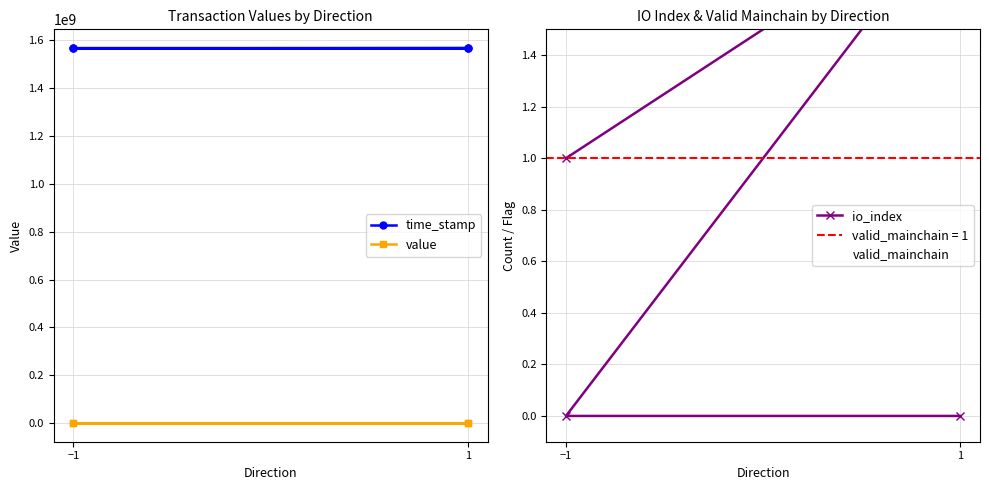

Does the chart have visible grid lines?

Yes